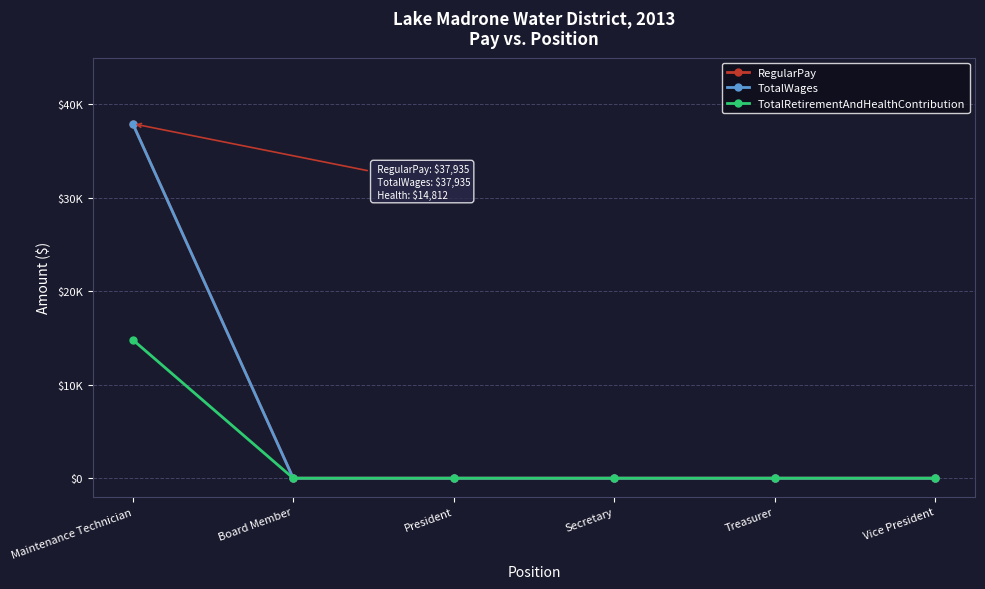

What is the label of the 6th point from the left?

Vice President